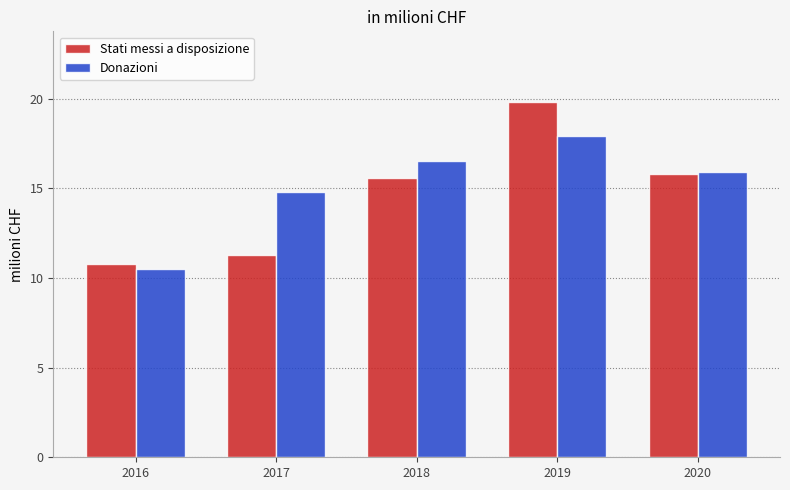

Reading left to right, list all the values displayed in this chart.

Stati messi a disposizione: 10.8	11.3	15.6	19.8	15.8
Donazioni: 10.5	14.8	16.5	17.9	15.9